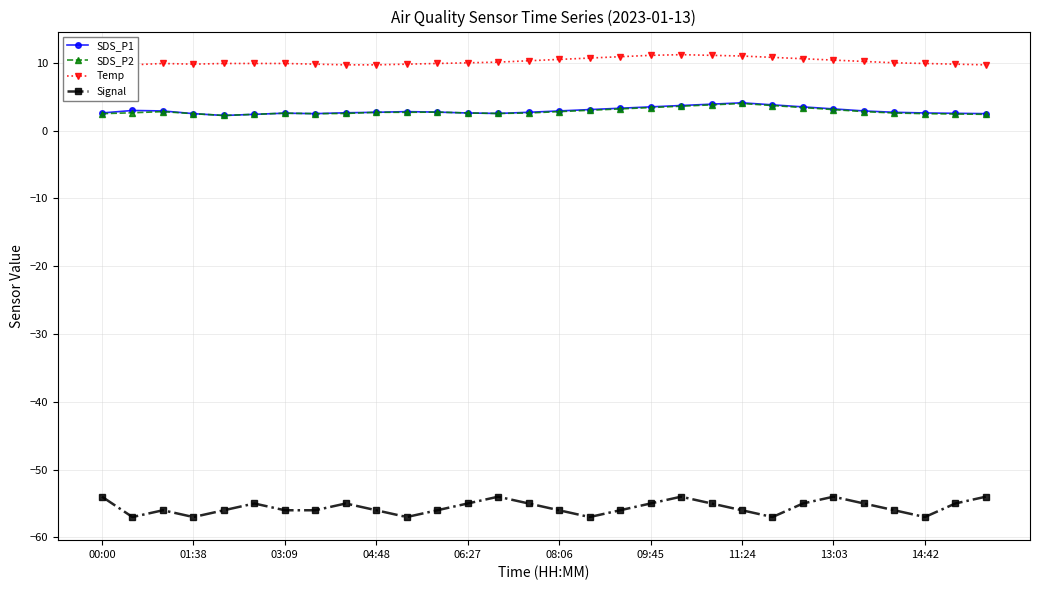

True or false: Signal and SDS_P1 cross at least once.

False